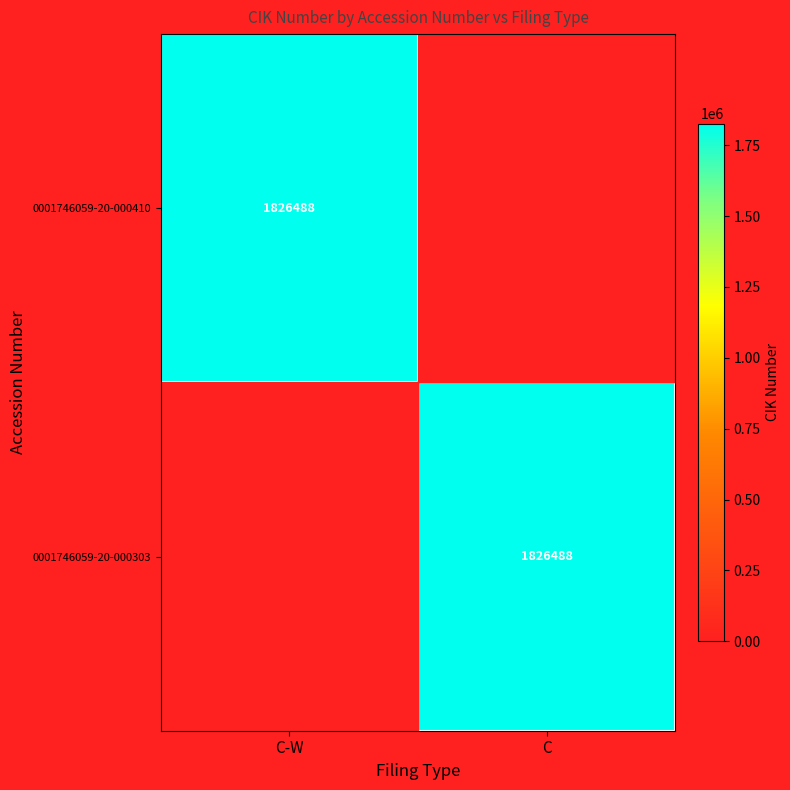

The 0001746059-20-000303 series shows 1826488 at C. True or false?

True